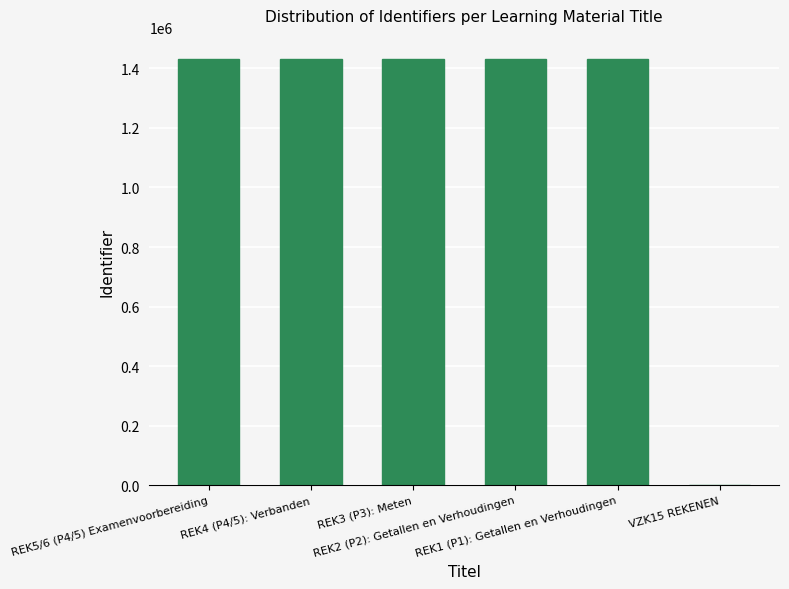

What is the sum of all values?

7157696